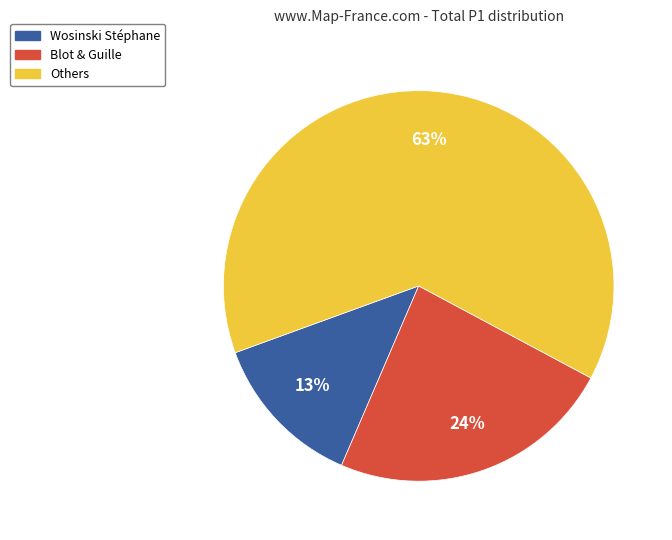

To the nearest percent, what is the difference between the largest and smallest slice percentages?

50%